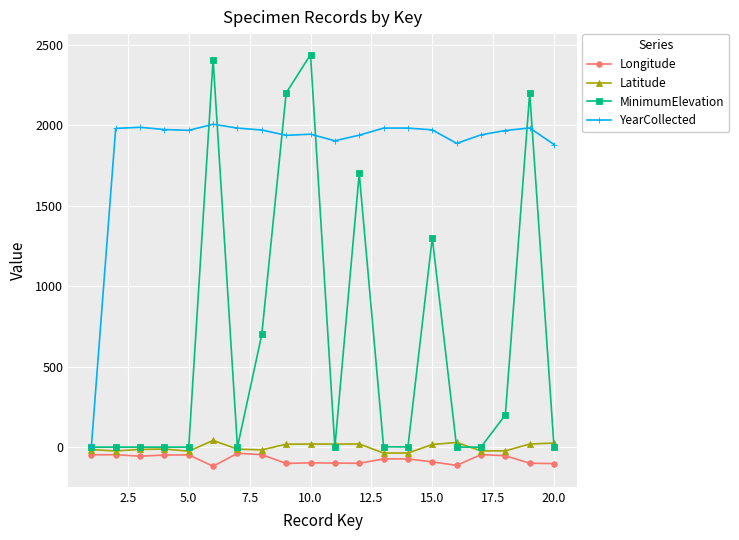

True or false: Longitude and YearCollected cross at least once.

False